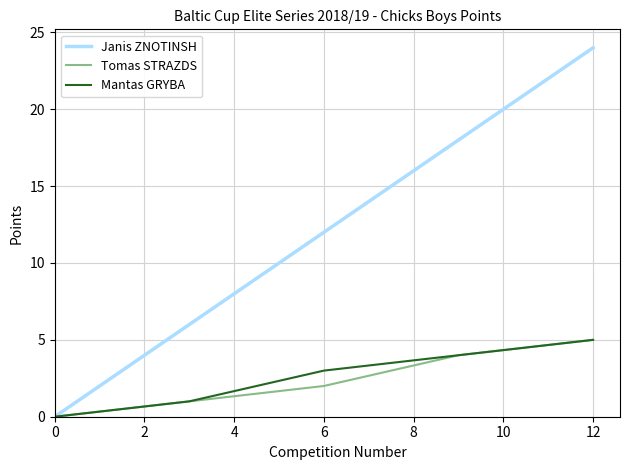

How many positive values does the Mantas GRYBA series have?

4